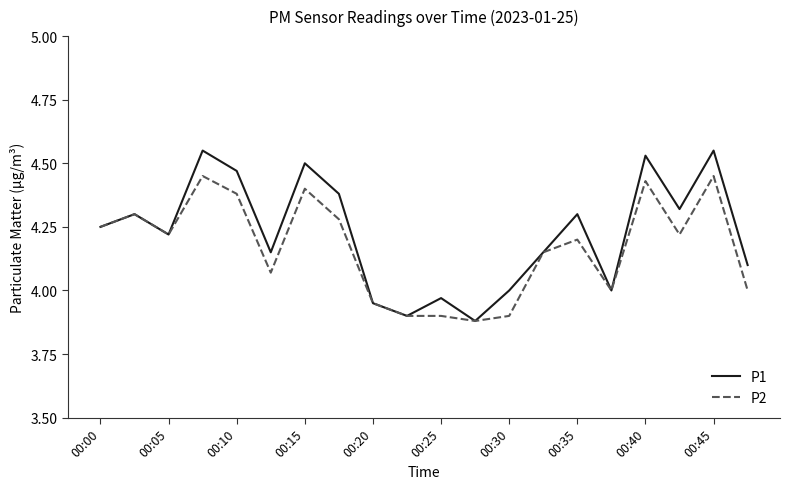

Which series has the largest range (max minus min)?

P1